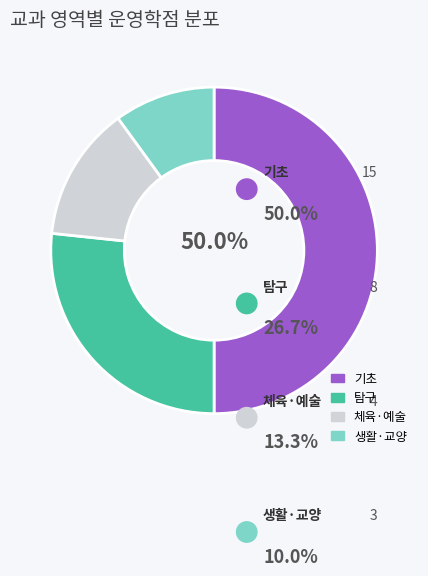

Is it true that 생활·교양 is 22% of the pie?

False